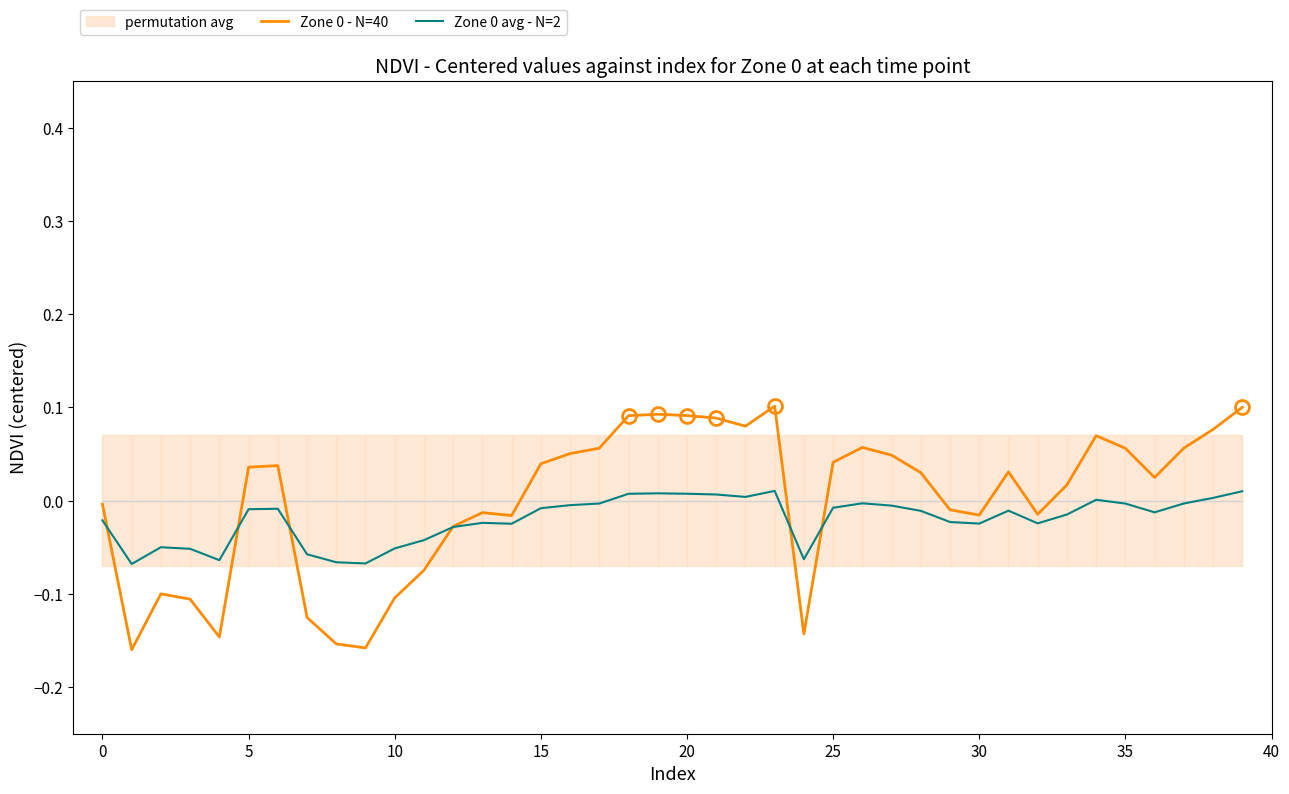

True or false: Zone 0 avg - N=2 has a value of -0.0 at 25.

True